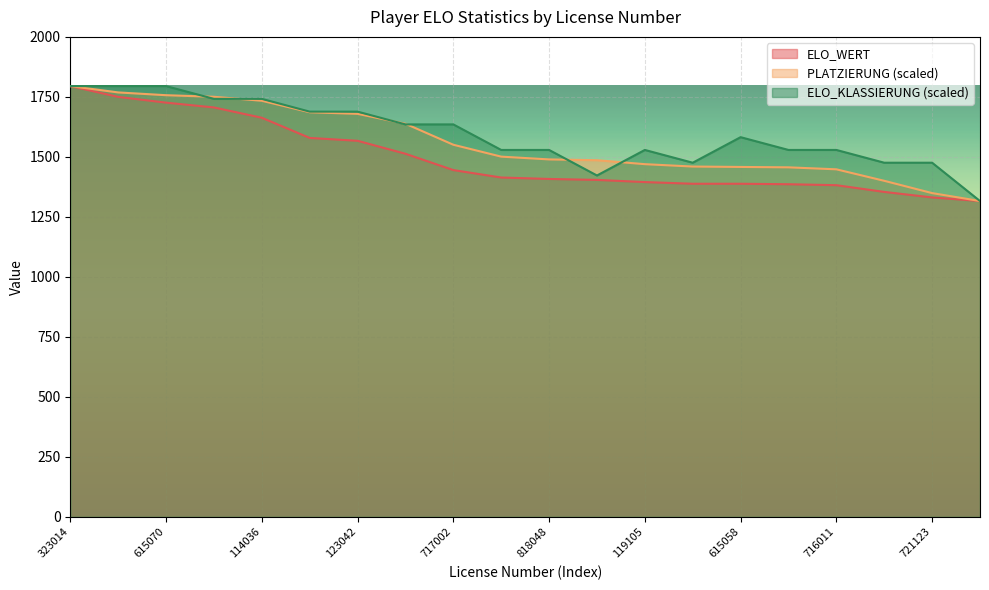

Reading right to left, transcribe all the data shown in this chart.

ELO_WERT: 618078=1316.0	721123=1331.0	517053=1354.0	716011=1382.0	117026=1386.0	615058=1388.0	618087=1388.0	119105=1395.0	718118=1404.0	818048=1408.0	517028=1414.0	717002=1445.0	816021=1513.0	123042=1567.0	717077=1579.0	114036=1663.0	622056=1706.0	615070=1726.0	716048=1750.0	323014=1795.0
PLATZIERUNG: 618078=1316.0	721123=1349.0	517053=1400.2	716011=1448.1	117026=1456.4	615058=1458.0	618087=1459.7	119105=1469.6	718118=1486.1	818048=1489.4	517028=1501.0	717002=1550.5	816021=1638.1	123042=1679.4	717077=1686.0	114036=1733.9	622056=1750.4	615070=1757.0	716048=1768.6	323014=1795.0
ELO_KLASSIERUNG: 618078=1316.0	721123=1475.7	517053=1475.7	716011=1528.9	117026=1528.9	615058=1582.1	618087=1475.7	119105=1528.9	718118=1422.4	818048=1528.9	517028=1528.9	717002=1635.3	816021=1635.3	123042=1688.6	717077=1688.6	114036=1741.8	622056=1741.8	615070=1795.0	716048=1795.0	323014=1795.0